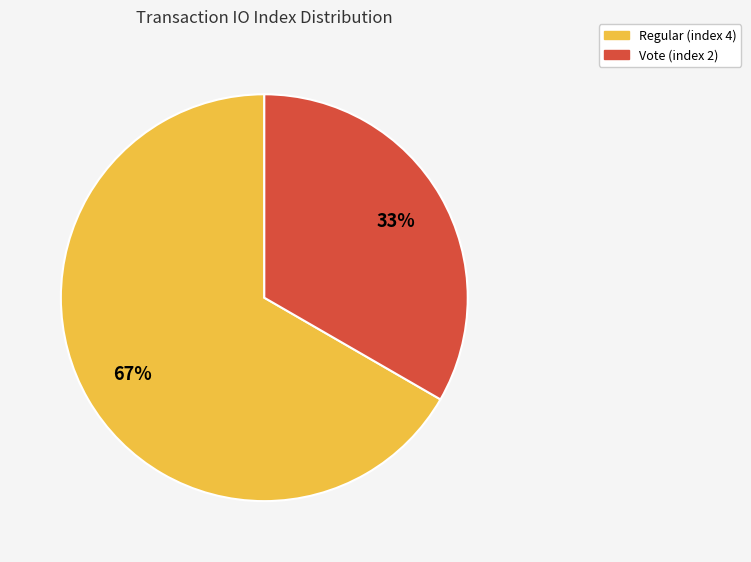

What is the ratio of the value at Regular (index 4) to the value at Vote (index 2)?

2.0